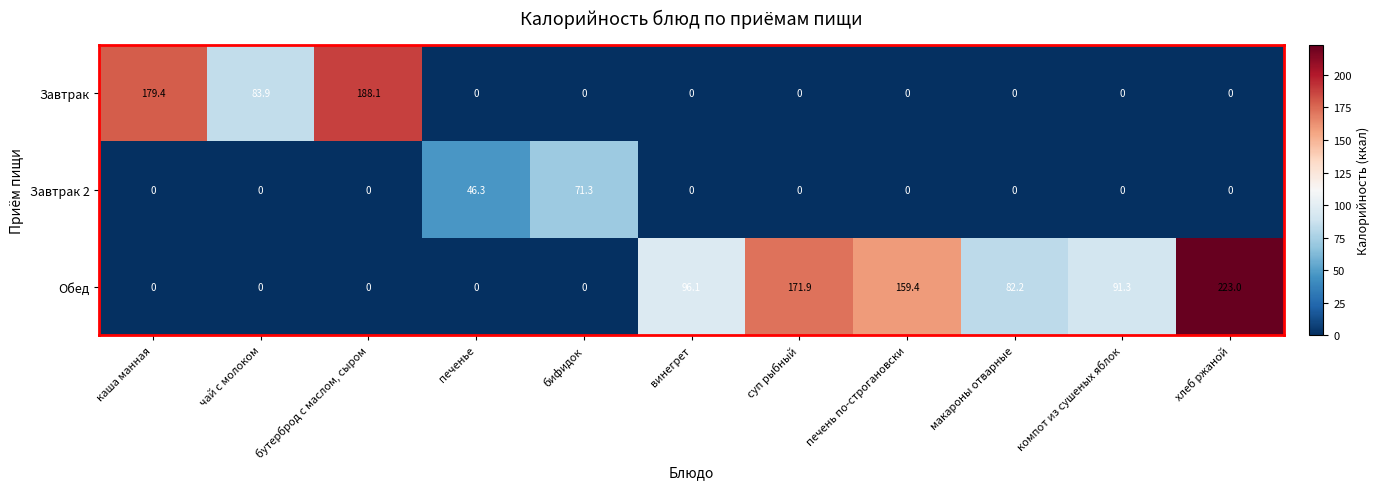

Which series has the widest spread of values?

Обед